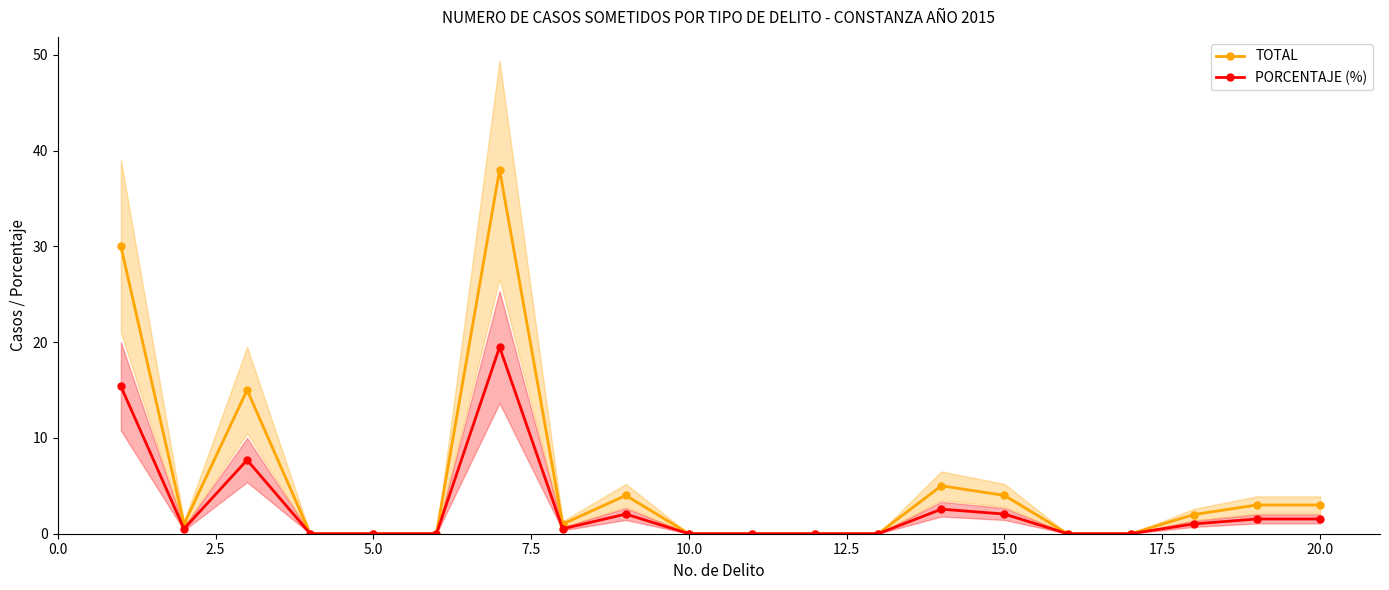

True or false: PORCENTAJE (%) has more than 0 interior local peaks.

True